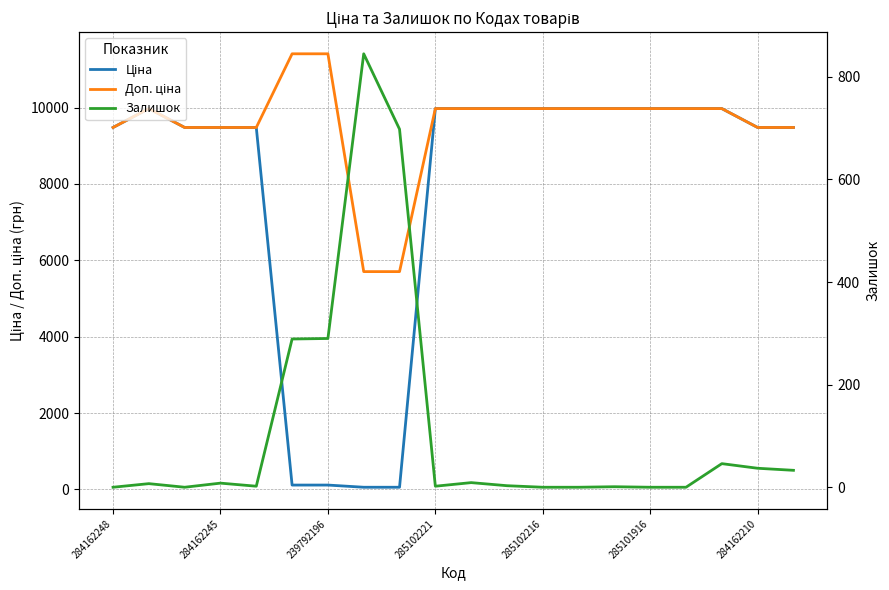

What is the difference between the Залишок values at 11 and 9?

1.0